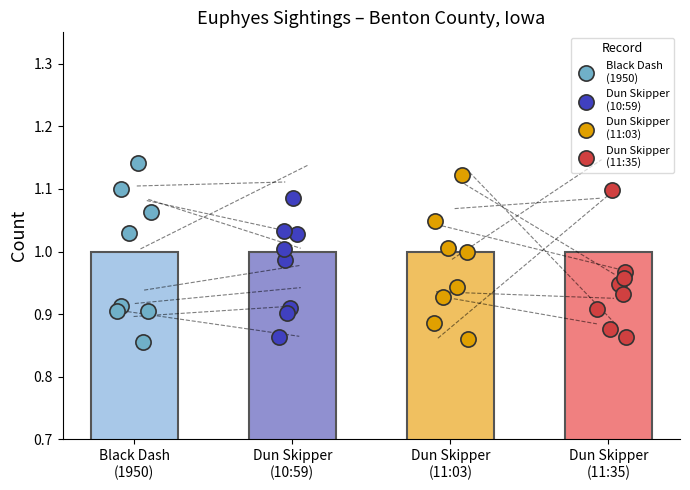

At which category is the sum across all series the highest?

Dun Skipper
(11:35)